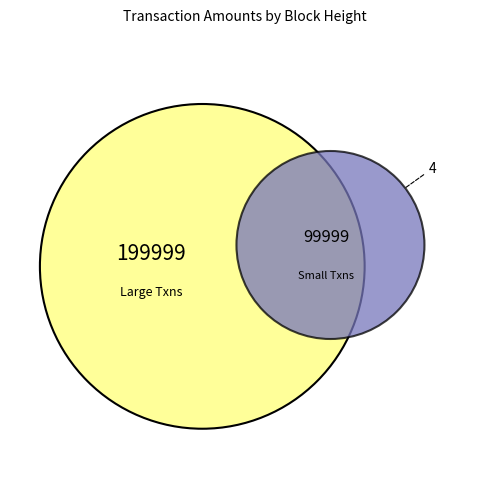

True or false: 307519 accounts for 40% of the total.

False